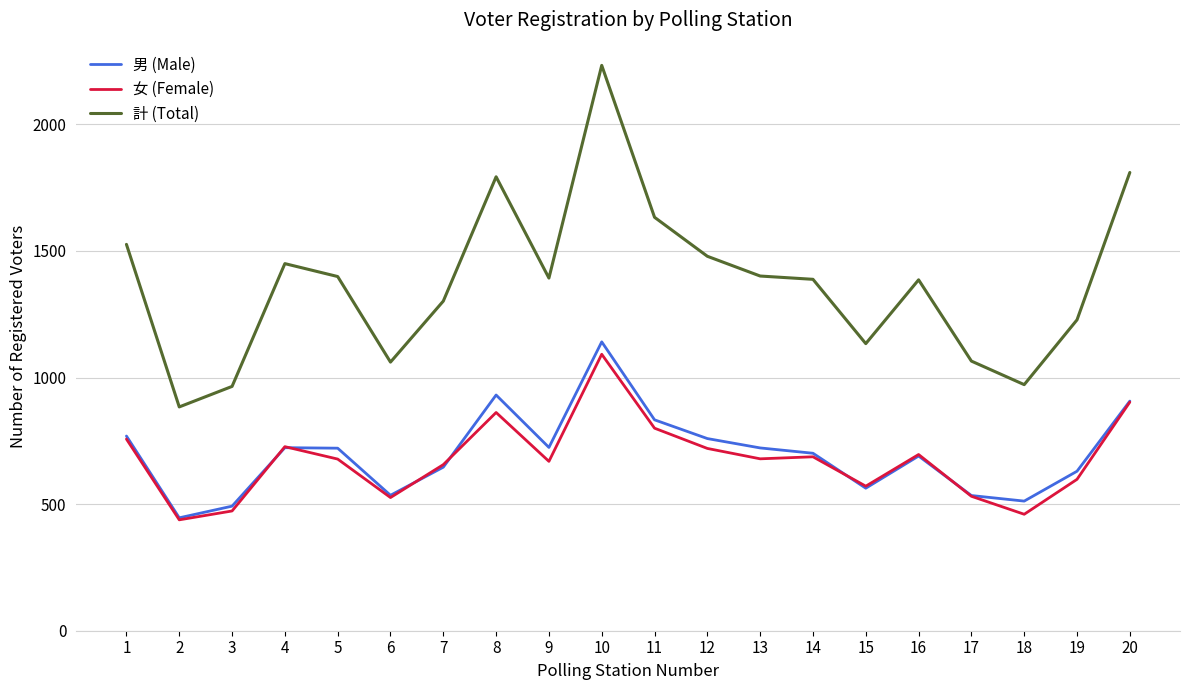

Where is the first local minimum for 女 (Female)?

2